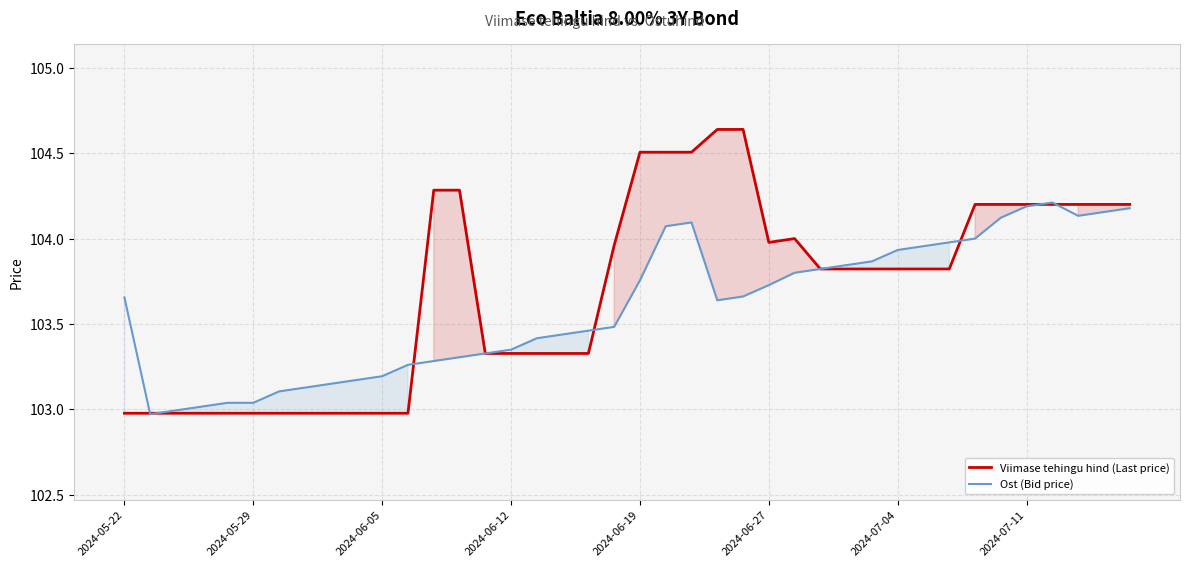

Read the Ost (Bid price) value at 14.

103.3